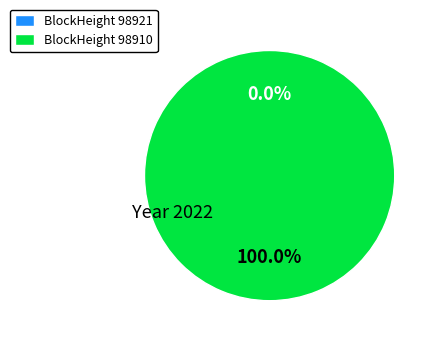

Count the number of slices in the pie.

2